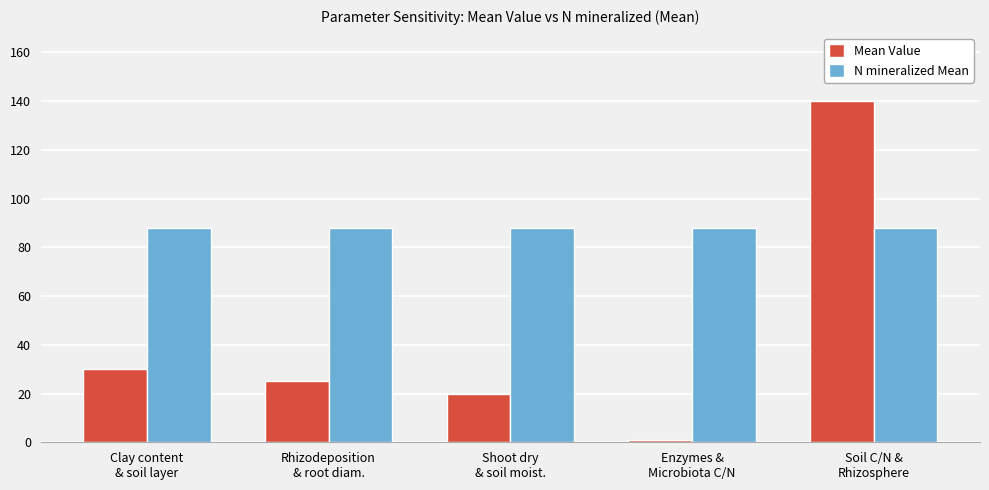

Which series has the widest spread of values?

Mean Value